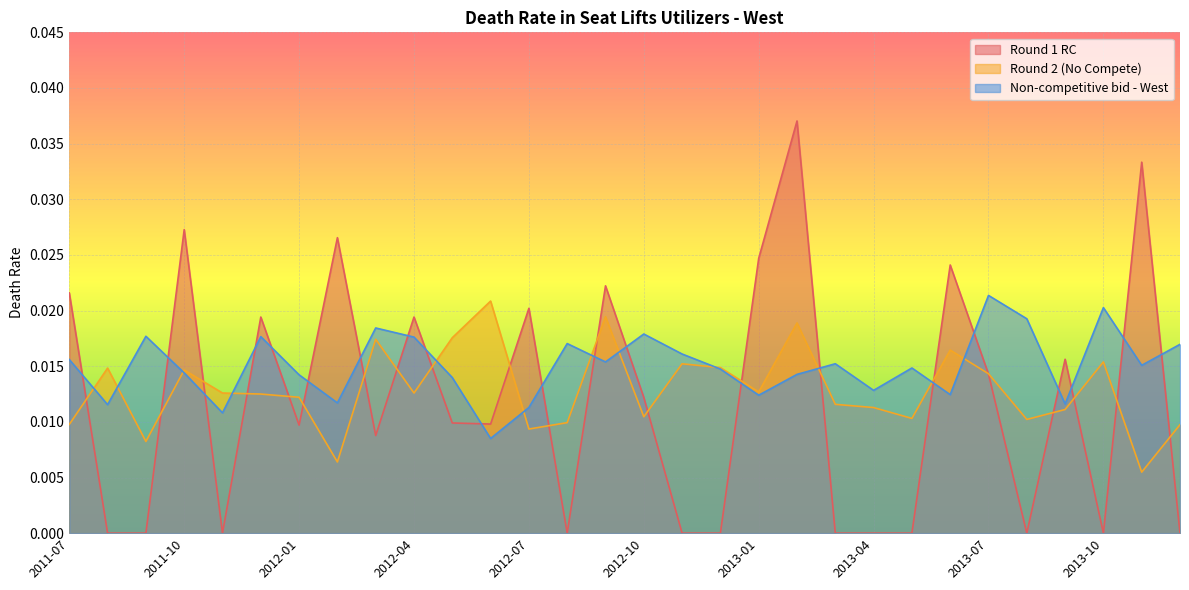

Which series has the largest range (max minus min)?

Round 1 RC